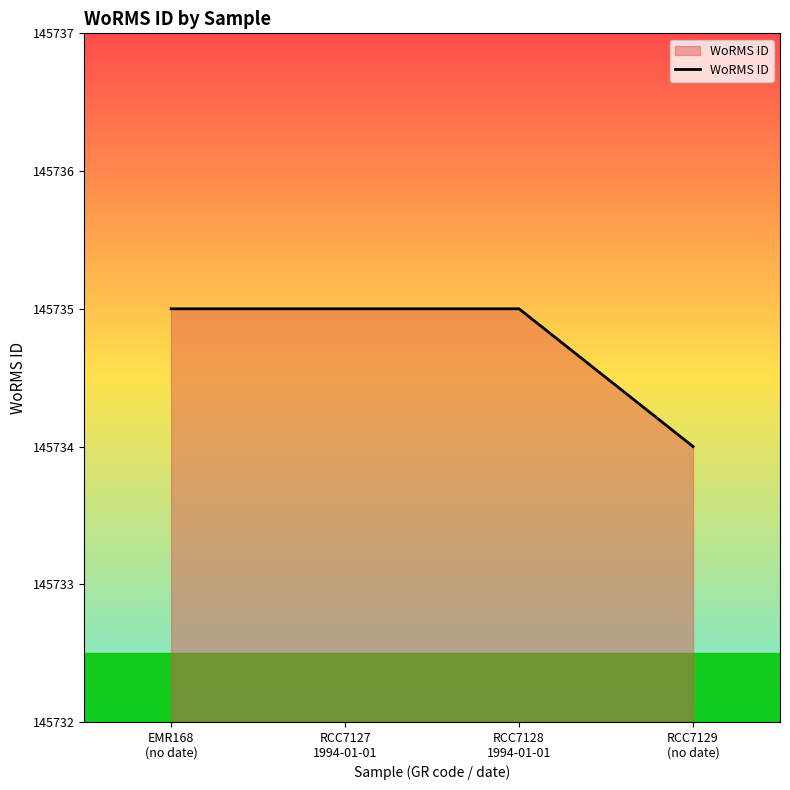

What is the average value?

145735